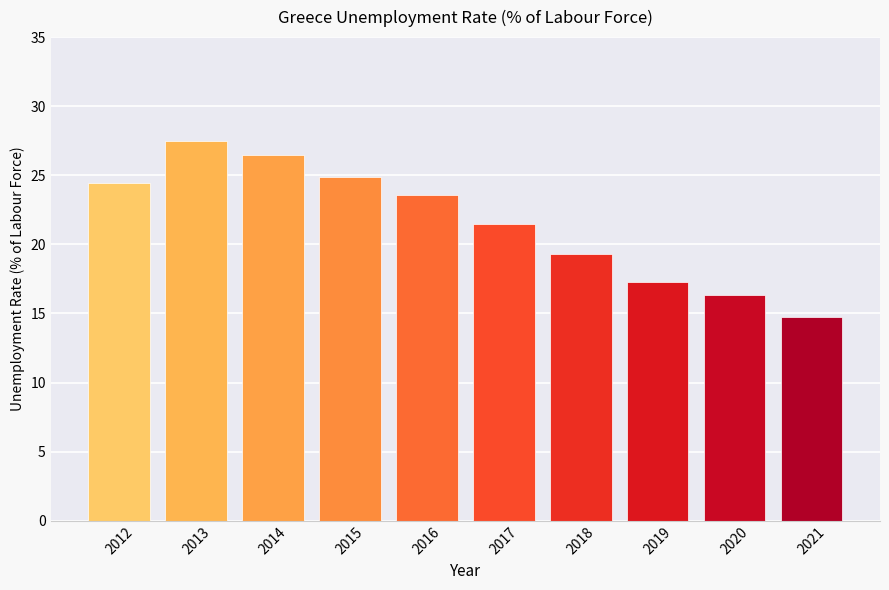

Which category has the highest value across all series?

2013